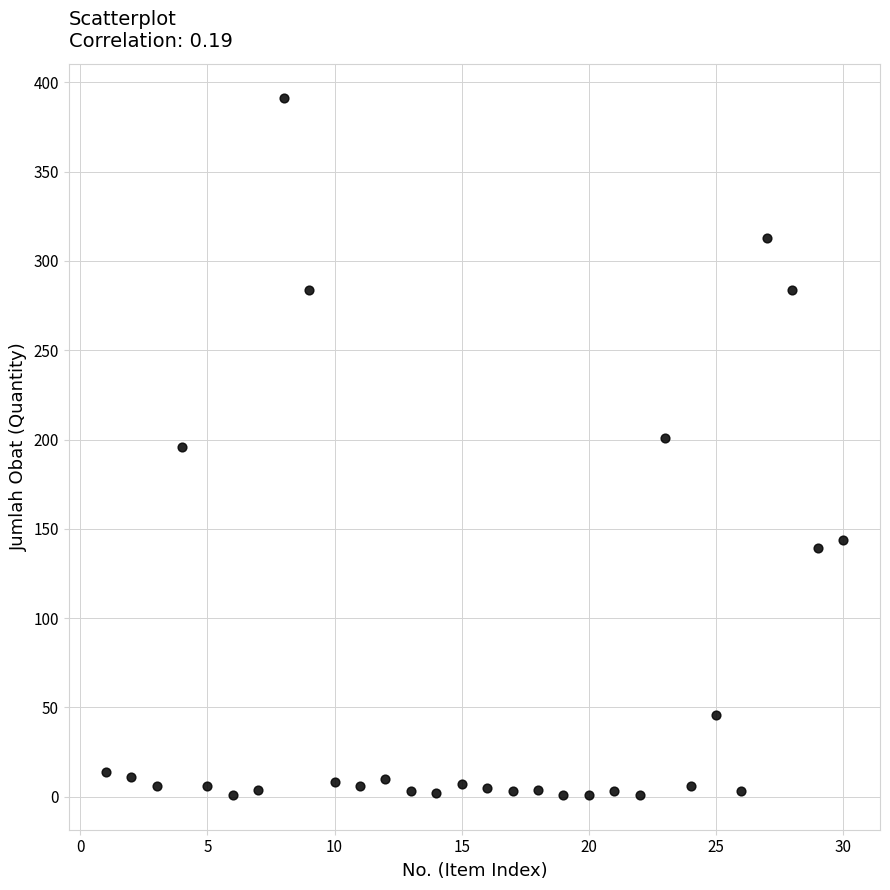

What is the range of X values (max minus min)?

29